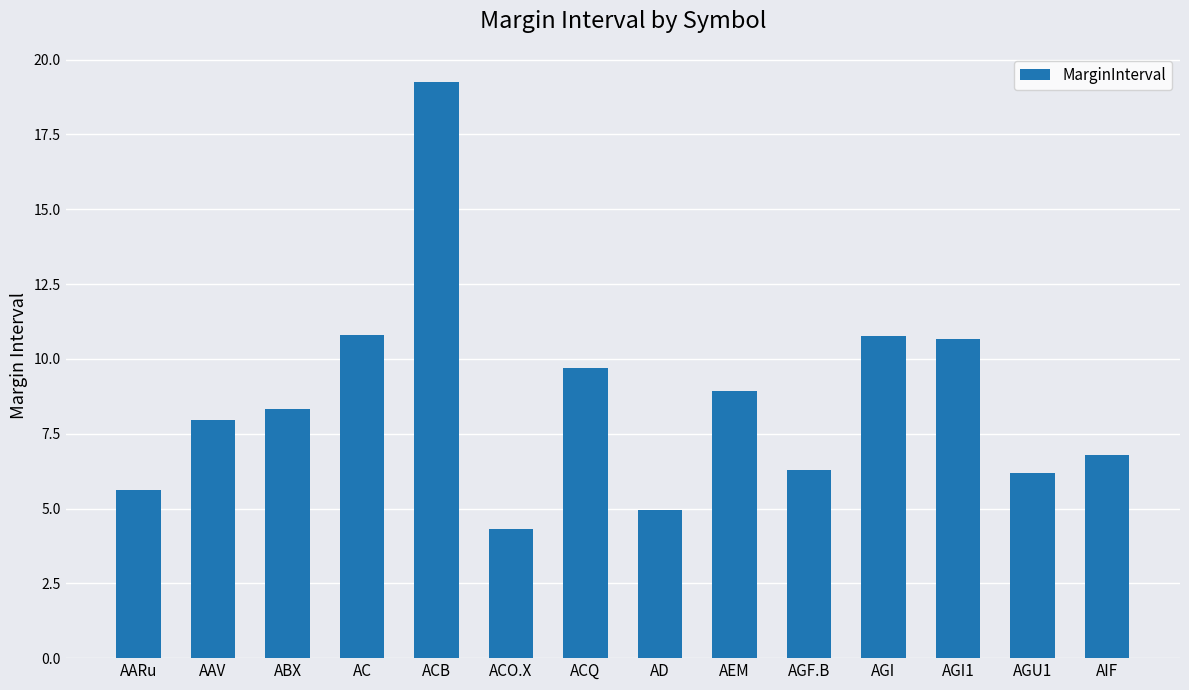

What position from the right is AEM?

6